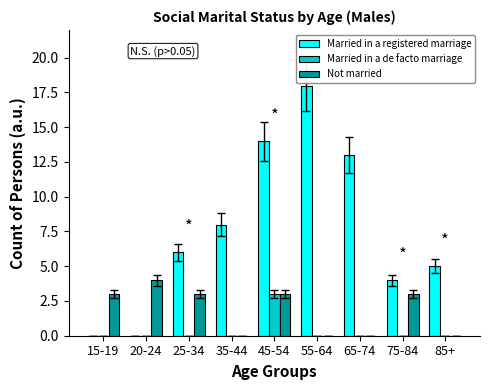

Which series changed the most between 25-34 and 45-54?

Married in a registered marriage